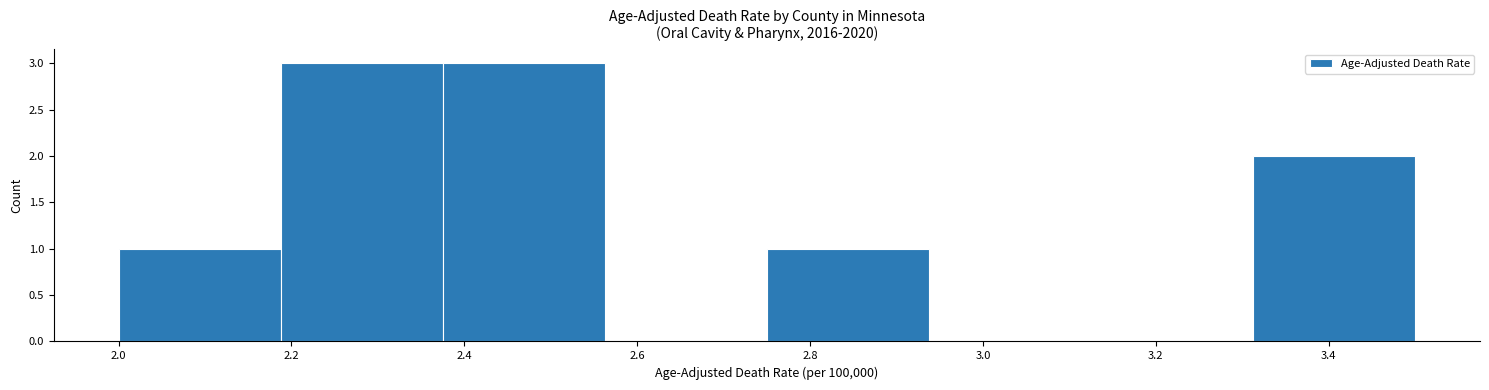

Reading left to right, list every bar in this chart as the range it spans on the x-axis followed by its height. Neither the bar edges nor the heights are printed on the chart, so give them approximately, as read against the axes.

2.00 to 2.18: 1
2.18 to 2.38: 3
2.38 to 2.56: 3
2.56 to 2.76: 0
2.76 to 2.94: 1
2.94 to 3.12: 0
3.12 to 3.32: 0
3.32 to 3.50: 2